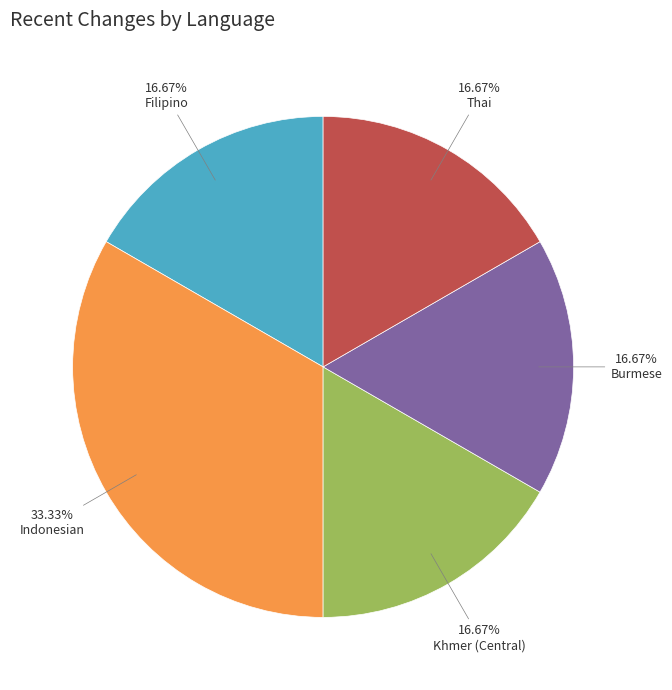

How many slices are in this pie chart?

5